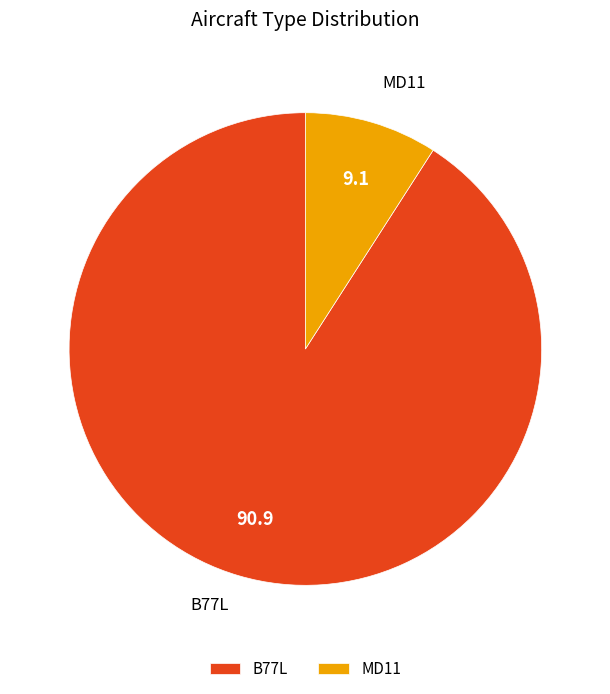

Which slice is the smallest?

MD11